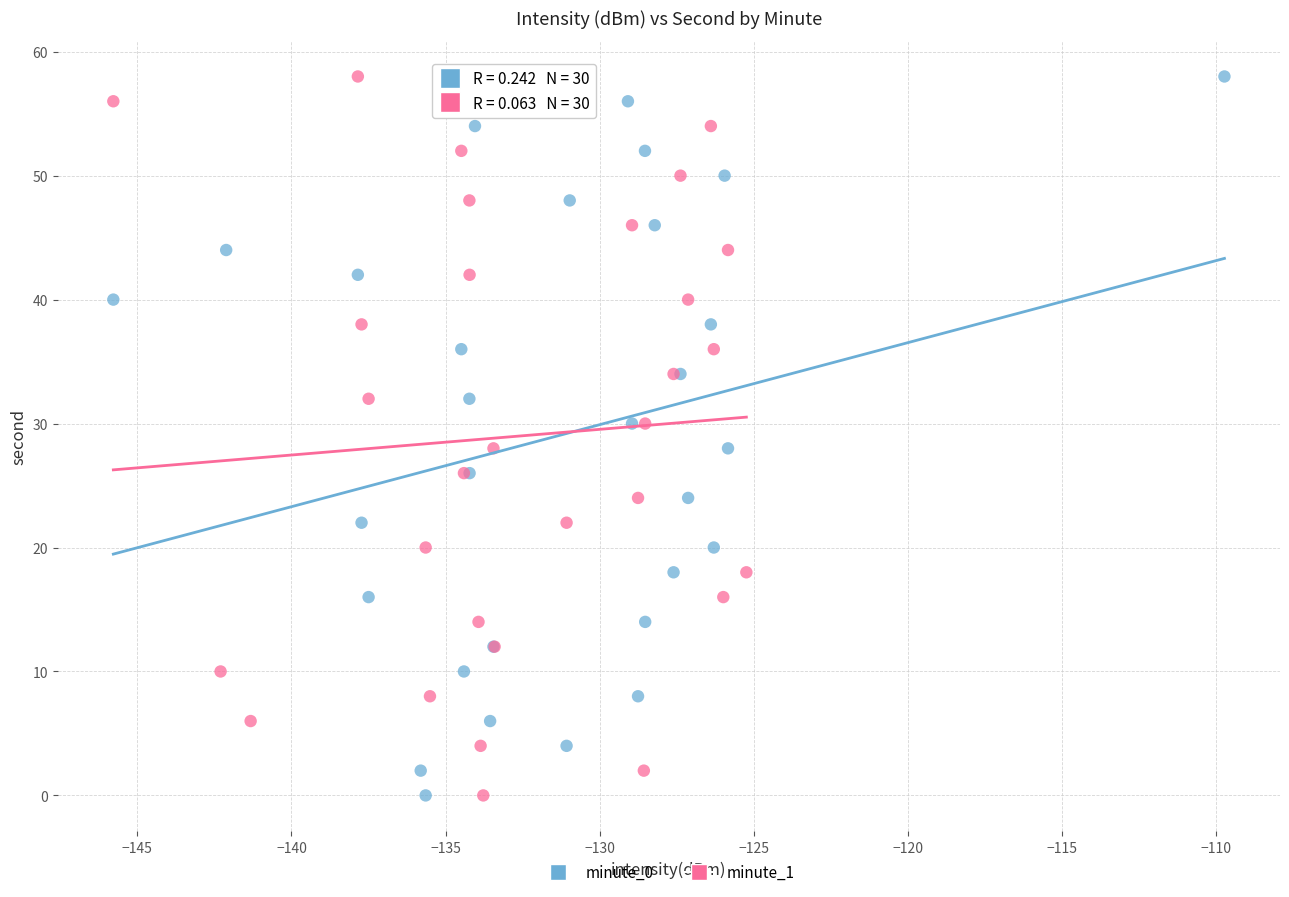

What are all the series names shown in the legend?

minute_0, minute_1